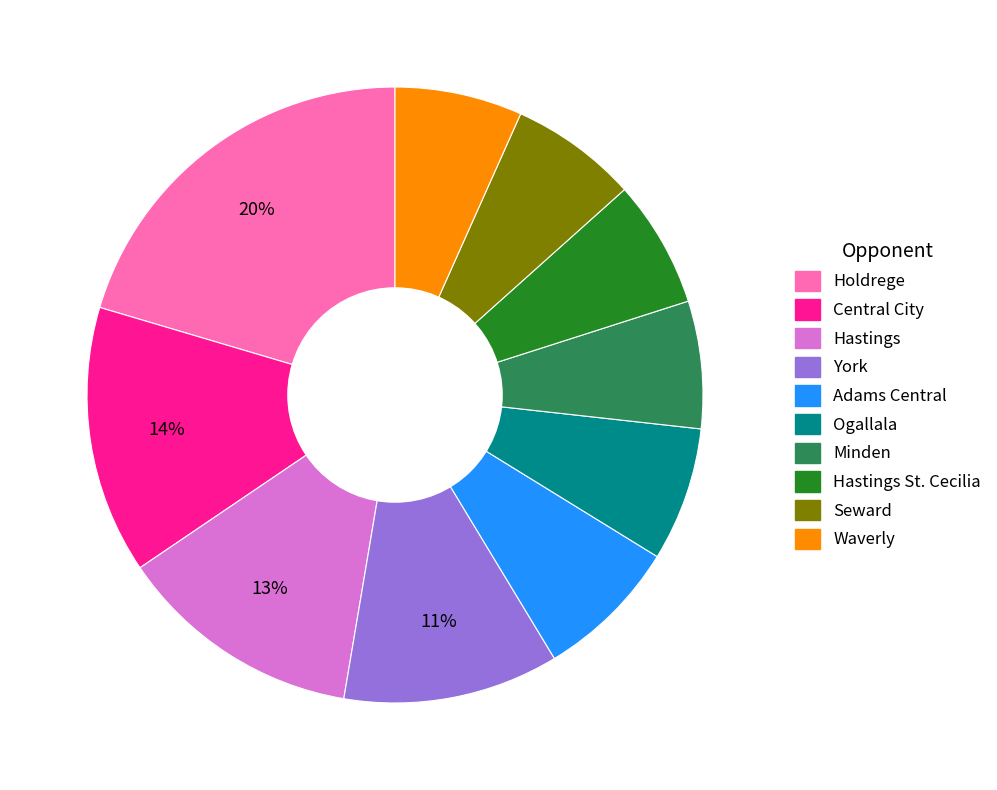

Does any single category account for the majority?

No